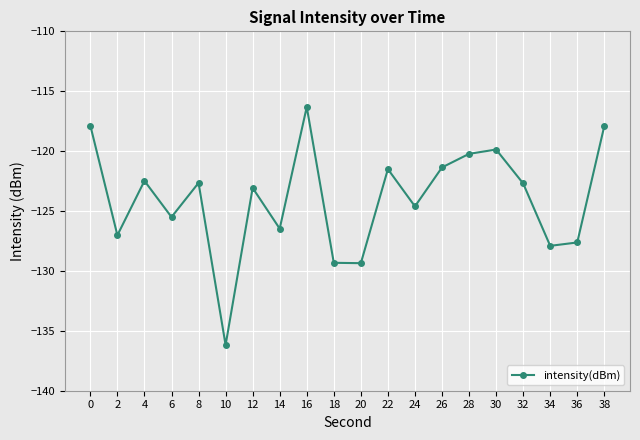

Is it true that the value at 14 is -36.7?

False